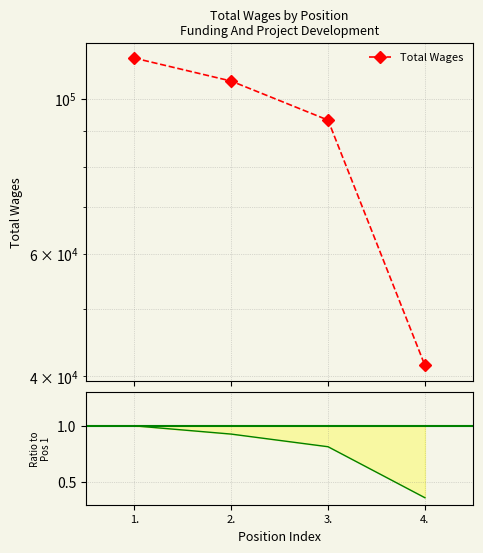

List the labels in order of value, largest first.

1., 2., 3., 4.